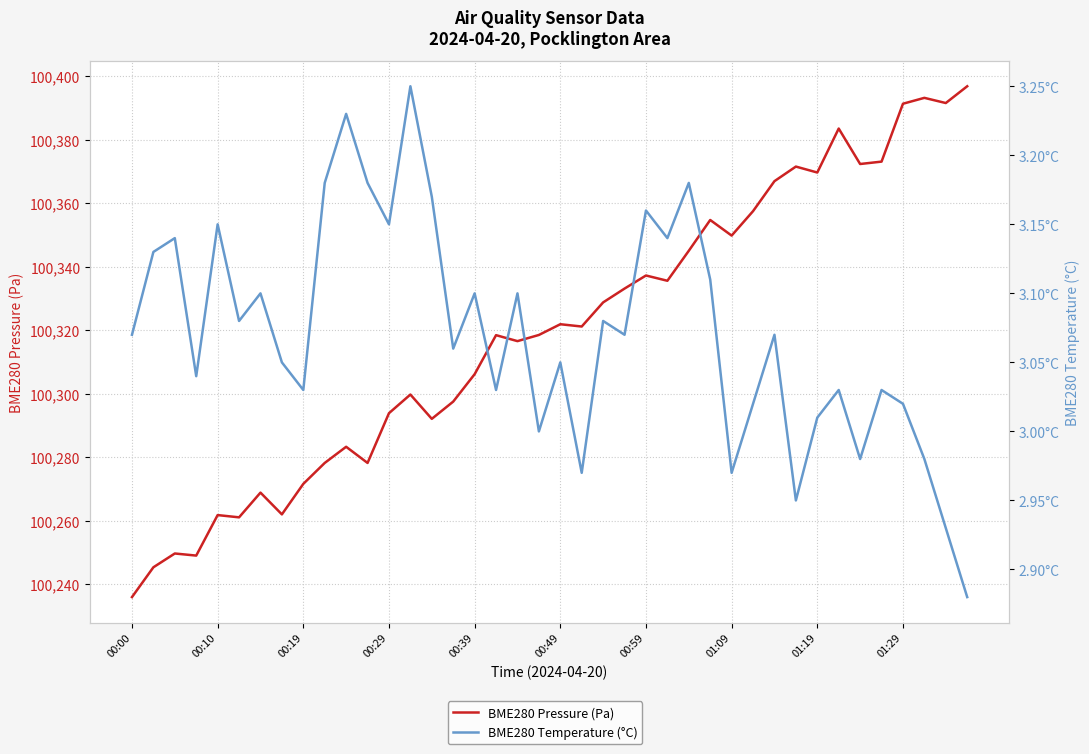

Where is BME280 Temperature (°C) nearest to the value 3?

19